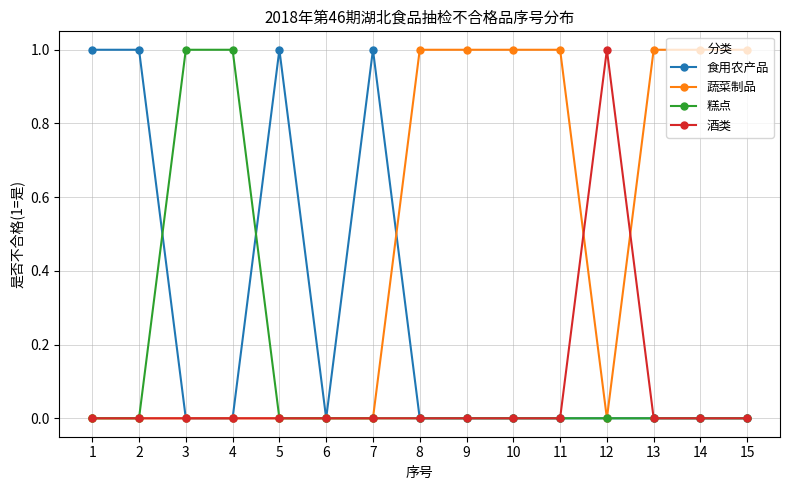

Count the number of data series in this chart.

4